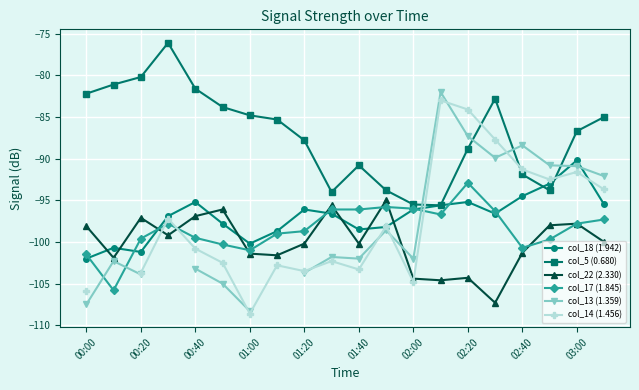

What is the approximate value of col_5 (0.680) at 11?

-93.8